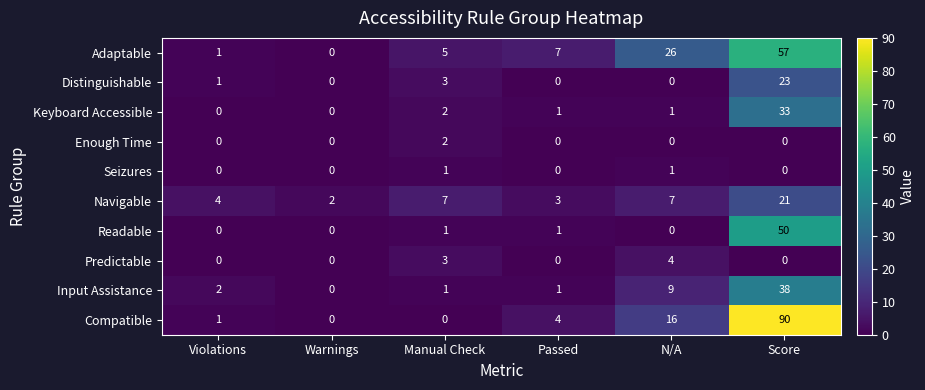

What is the total value across all series at N/A?

64